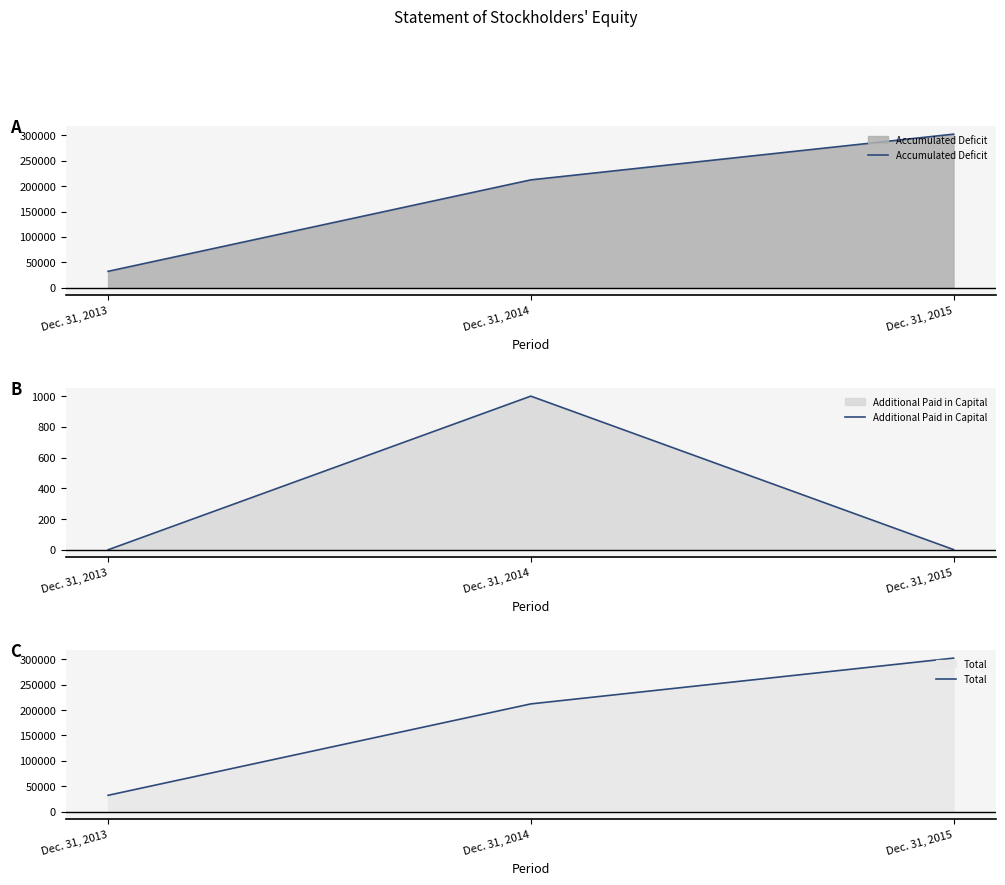

How many values in the Accumulated Deficit series exceed 212210?

1